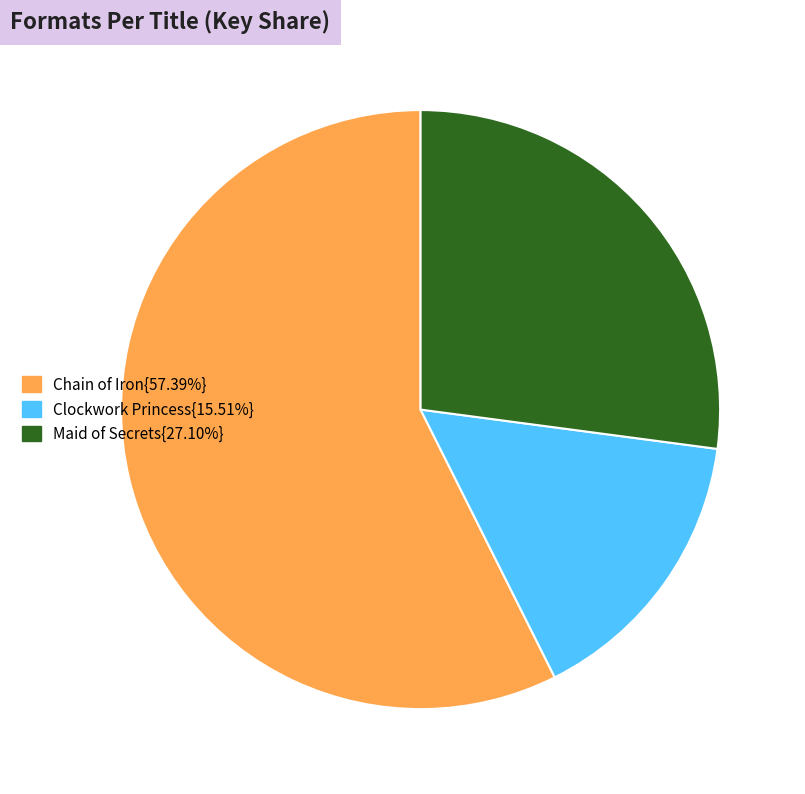

What is the ratio of the value at Chain of Iron{57.39%} to the value at Maid of Secrets{27.10%}?

2.1